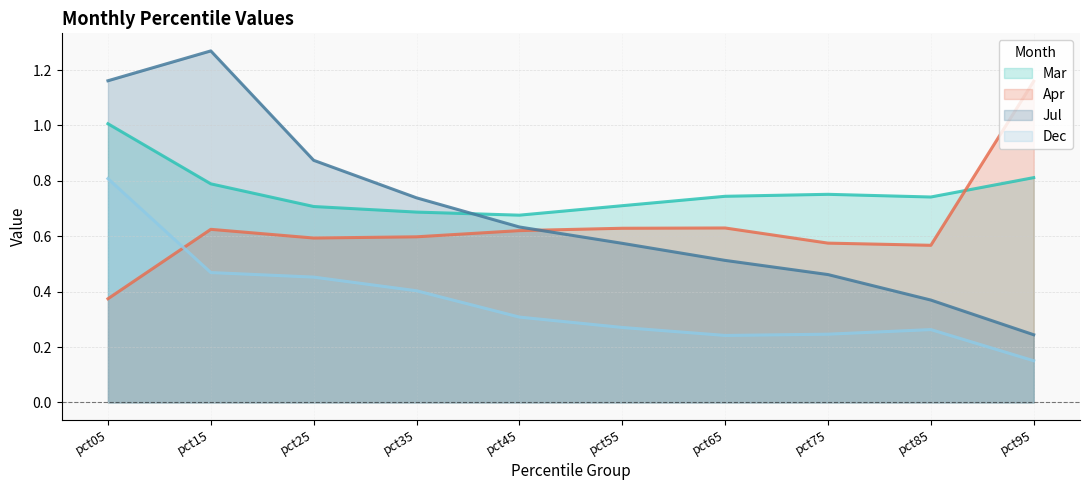

Does the chart display data point markers on the line(s)?

No